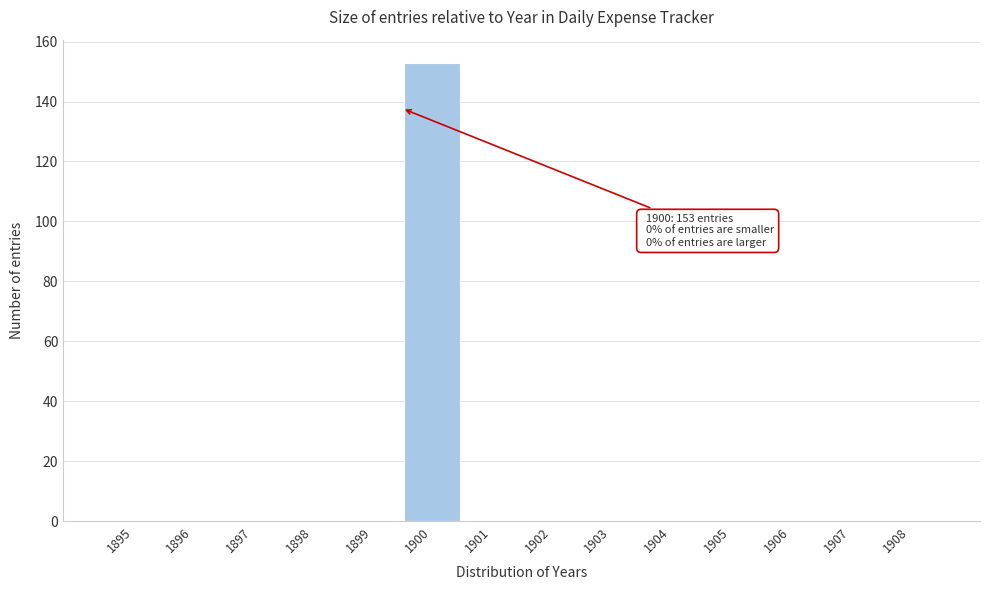

Reading left to right, what are all the values shown in this chart?

1895=0	1896=0	1897=0	1898=0	1899=0	1900=153	1901=0	1902=0	1903=0	1904=0	1905=0	1906=0	1907=0	1908=0